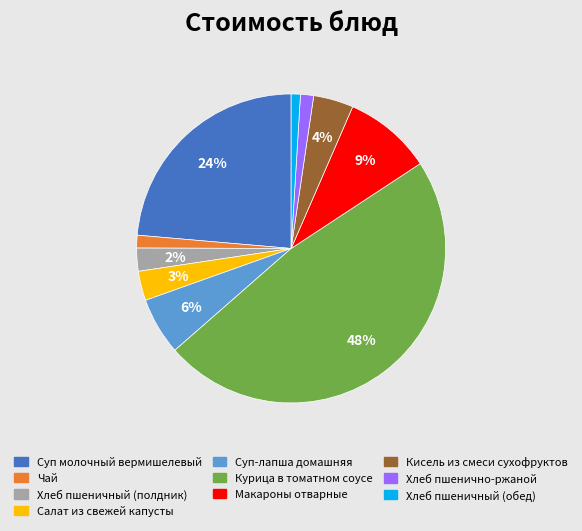

Count the number of slices in the pie.

10